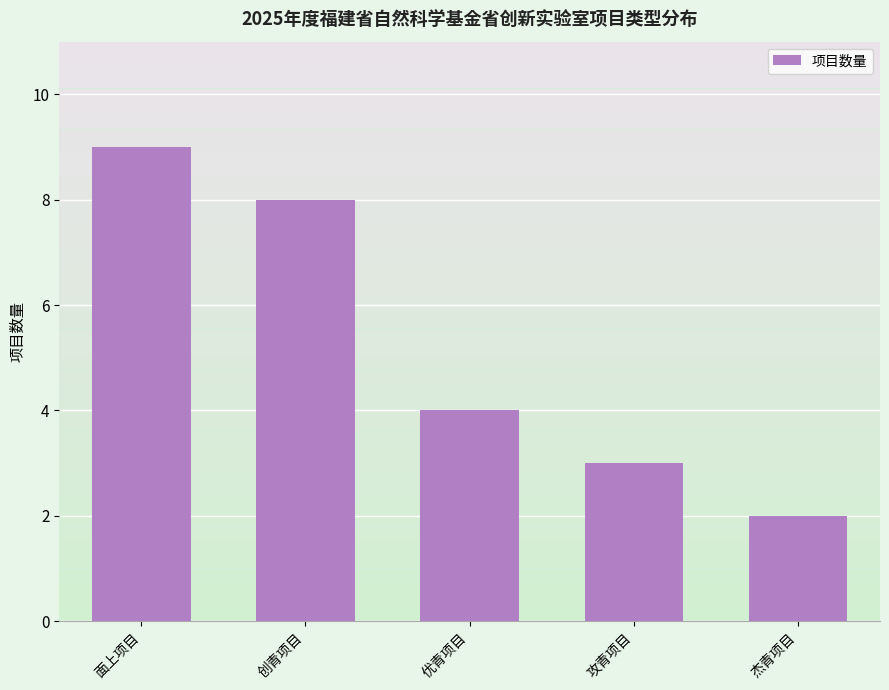

Which label corresponds to the largest value in the chart?

面上项目